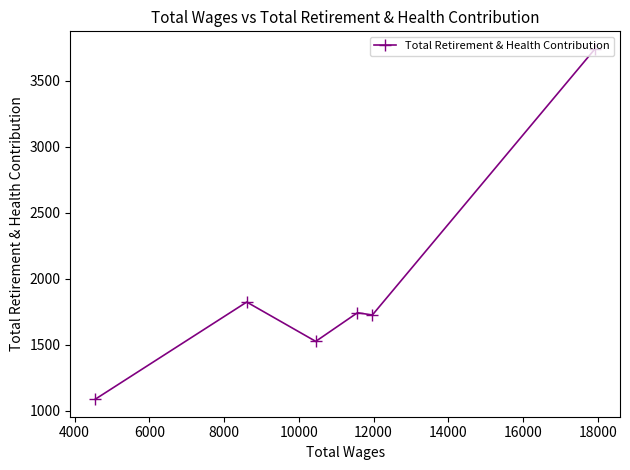

True or false: the data has more than 0 interior local peaks.

True